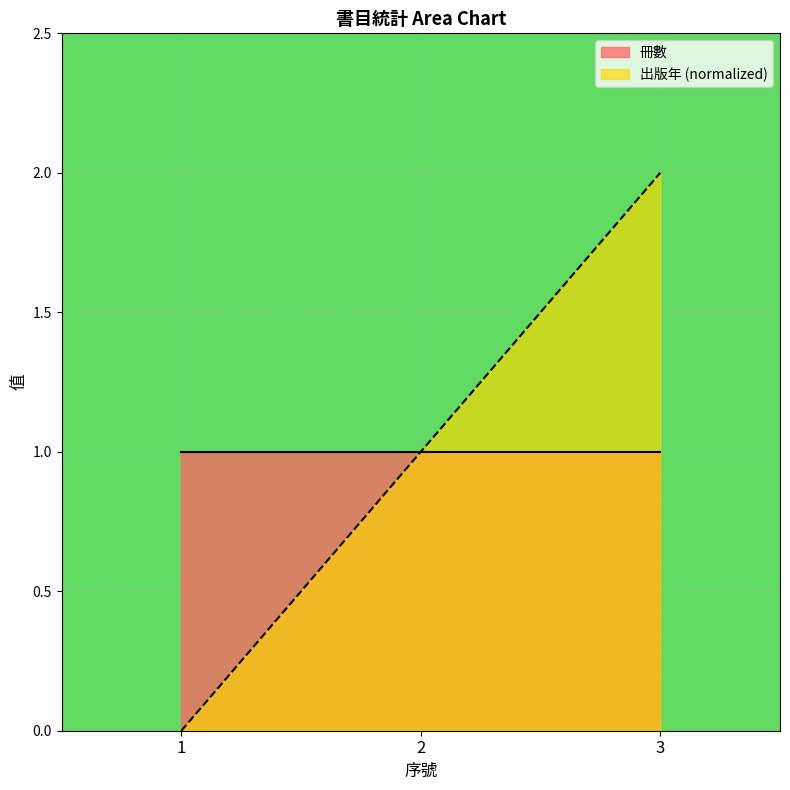

What is the change in value from 1 to 3?

+2